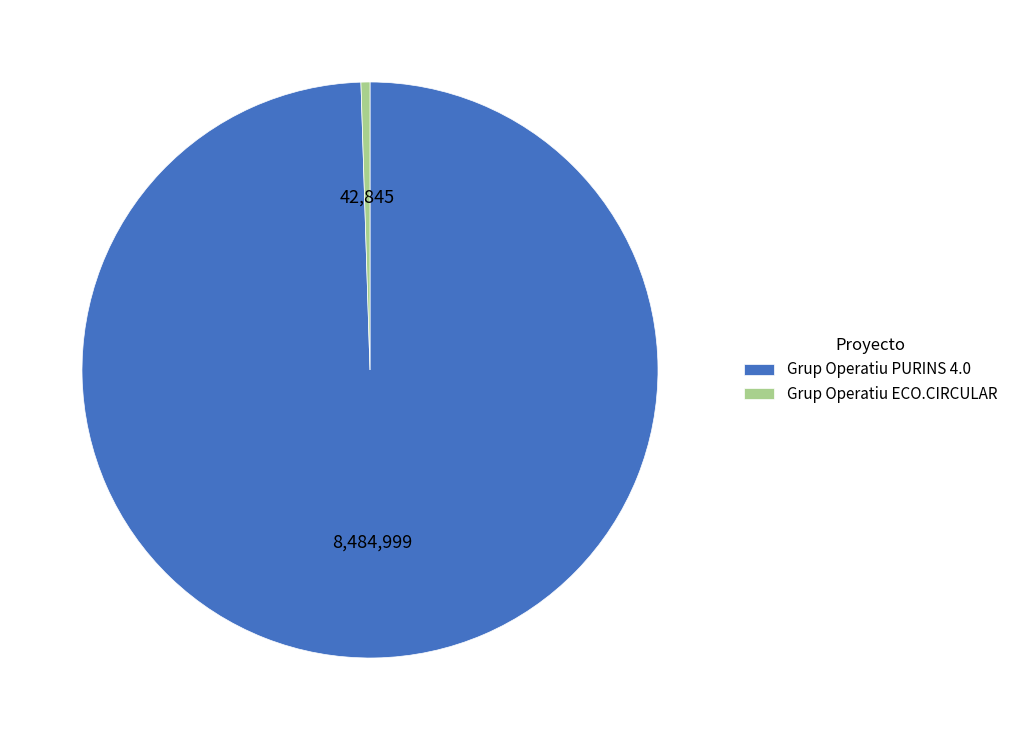

What is the largest slice in the pie chart?

Grup Operatiu PURINS 4.0